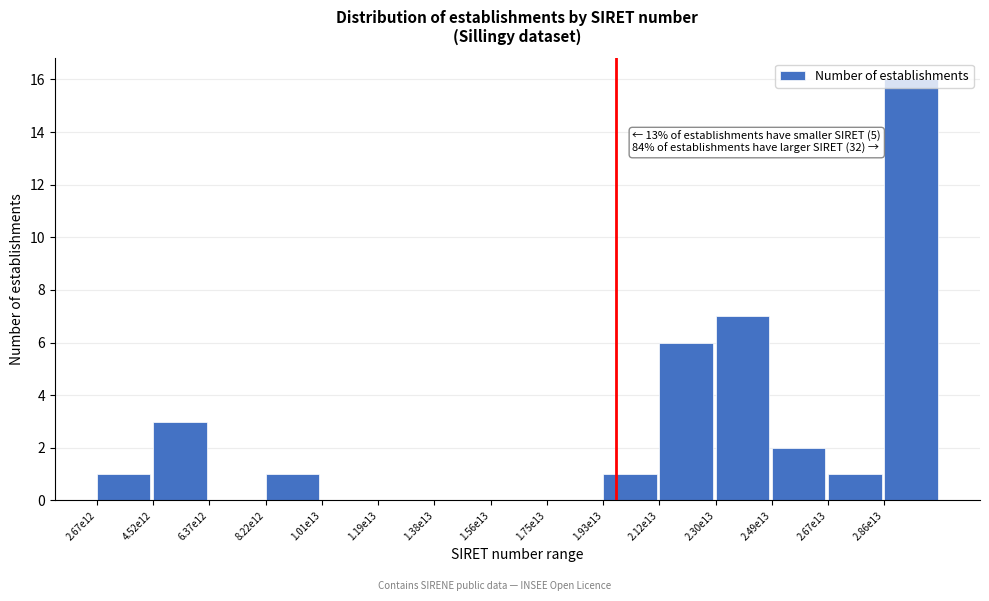

What is the sum of all values?

38